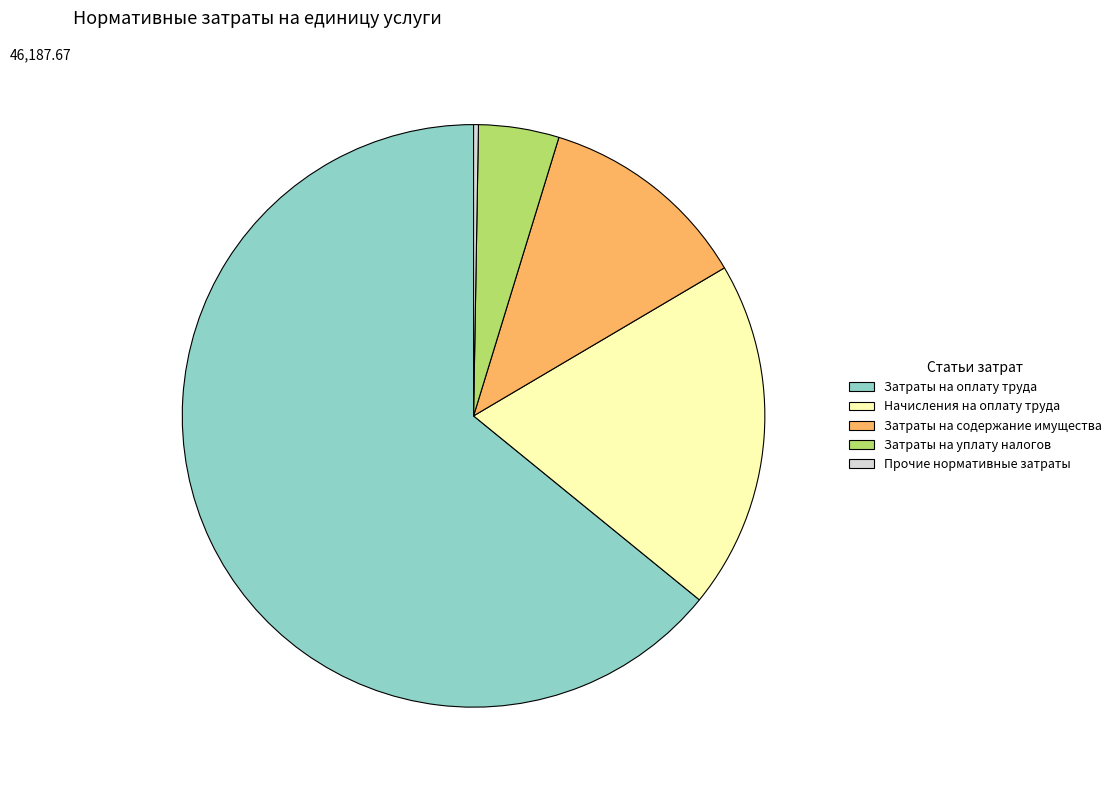

What is the majority slice?

Затраты на оплату труда